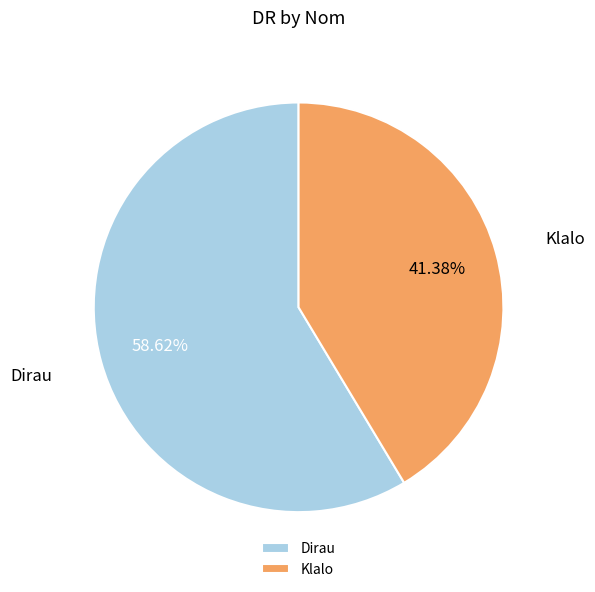

What is the largest slice in the pie chart?

Dirau